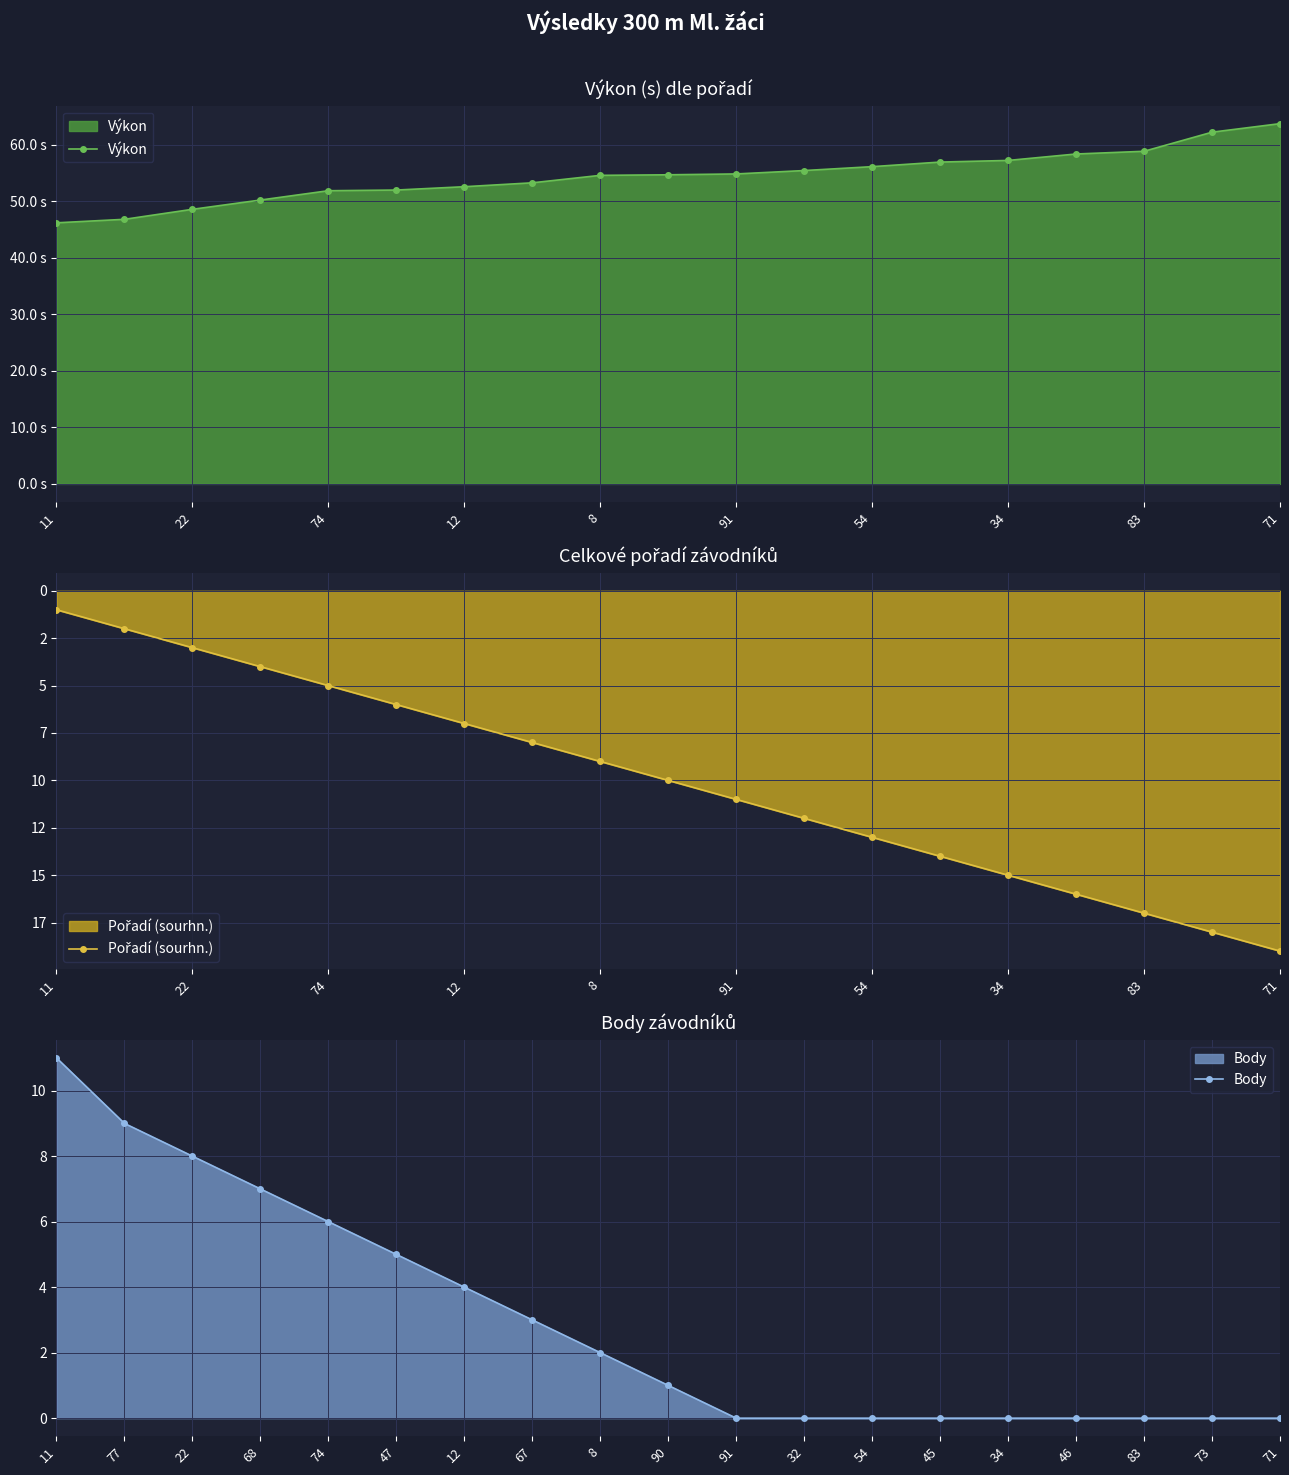

Rank the series by their maximum value, from highest to lowest.

Výkon, Pořadí (sourhn.), Body